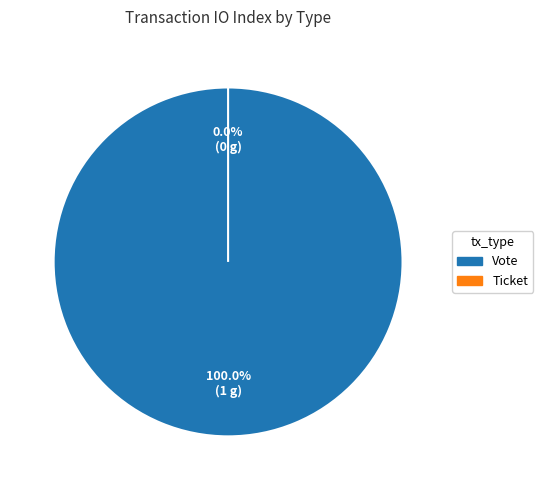

How many segments does this pie chart have?

2